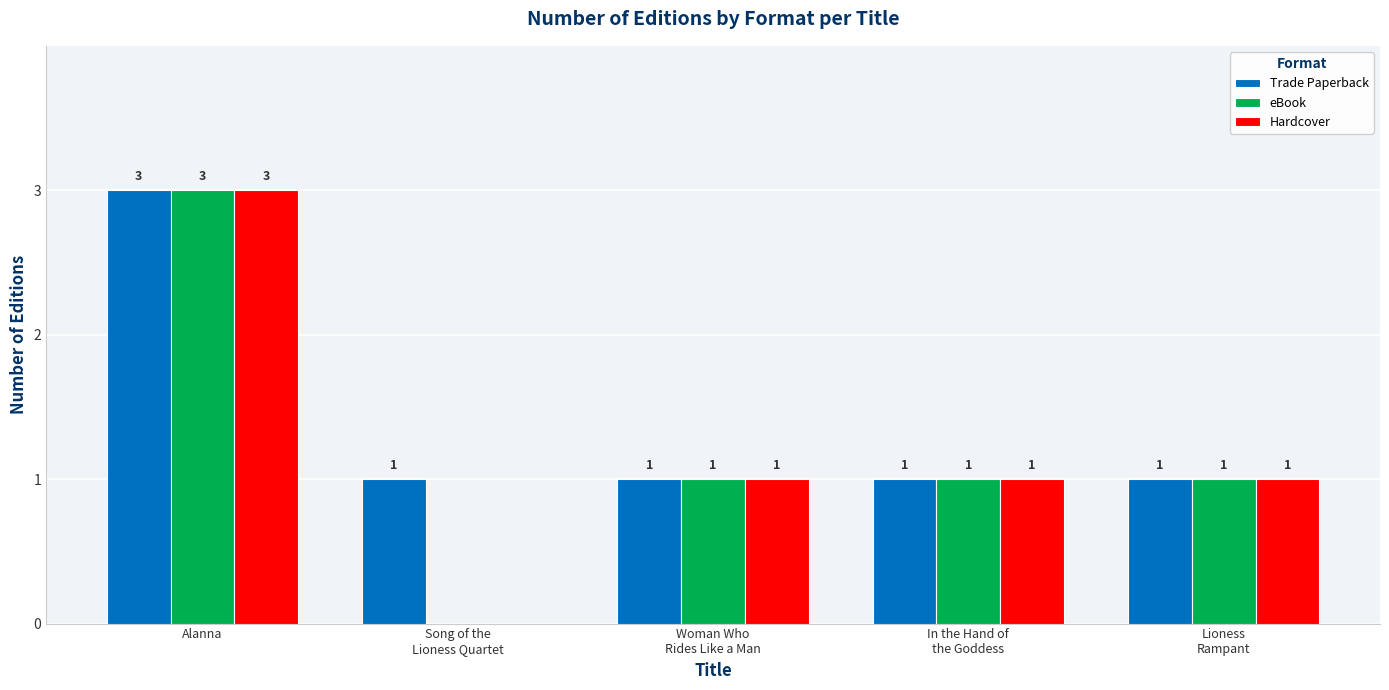

How many groups of bars are there?

5